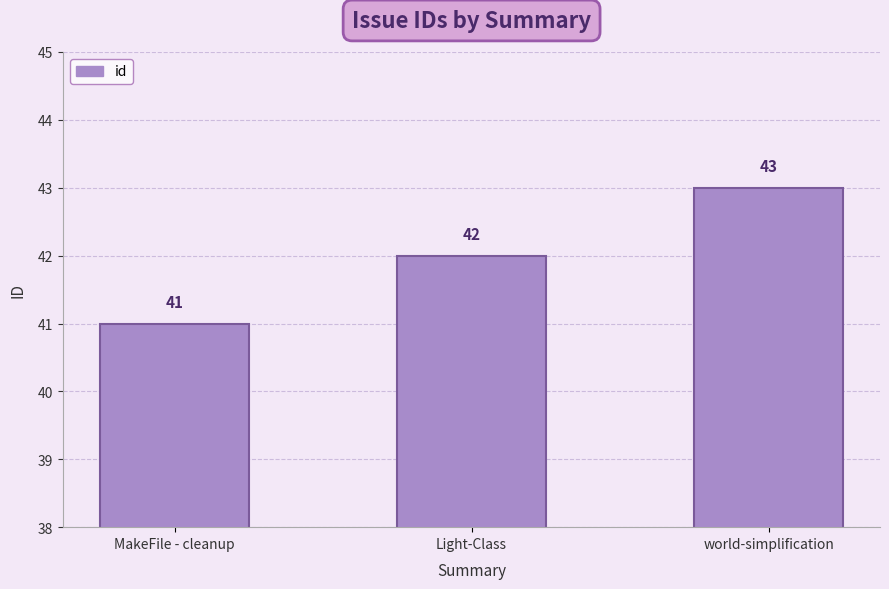

Rank the categories by value from lowest to highest.

MakeFile - cleanup, Light-Class, world-simplification